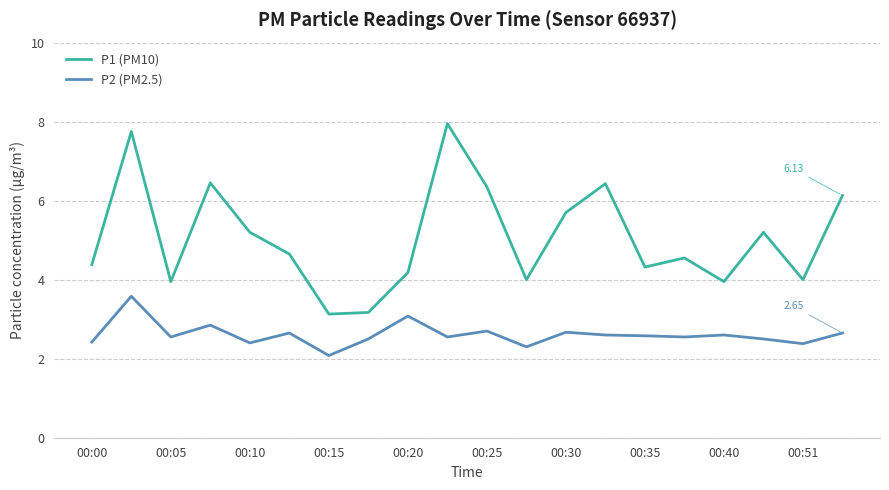

Rank the series by their maximum value, from lowest to highest.

P2 (PM2.5), P1 (PM10)